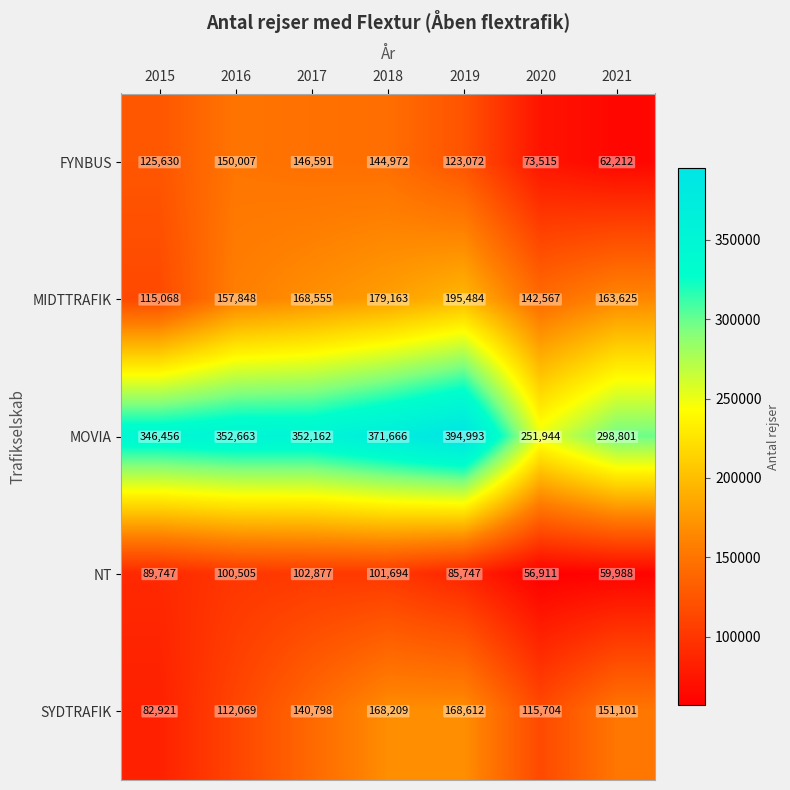

Which series has the largest total across all categories?

MOVIA